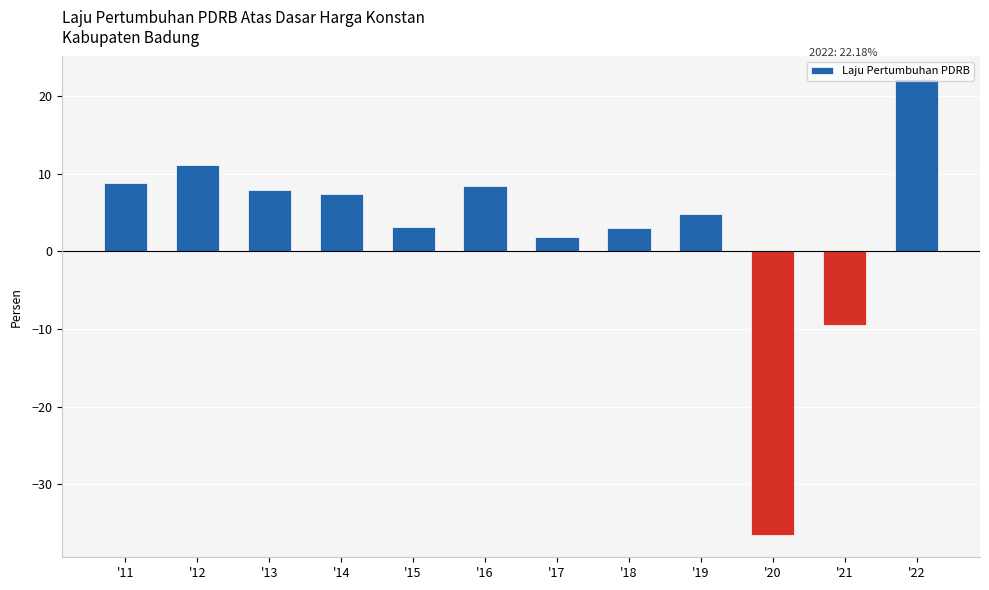

What is the greatest value displayed?

22.2